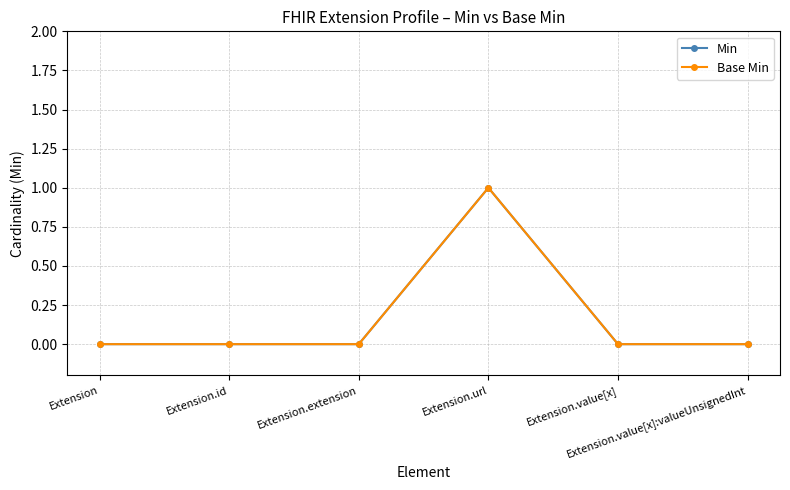

Which series has the largest total across all categories?

Min